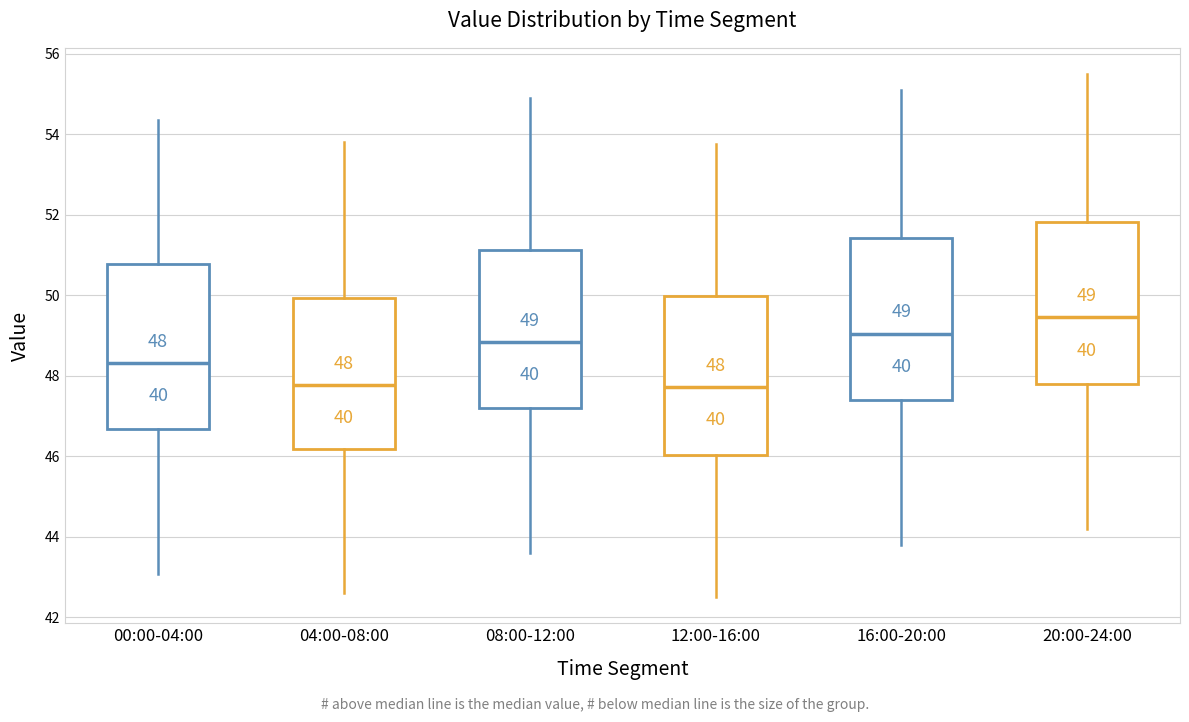

Which box's median line is the highest?

20:00-24:00